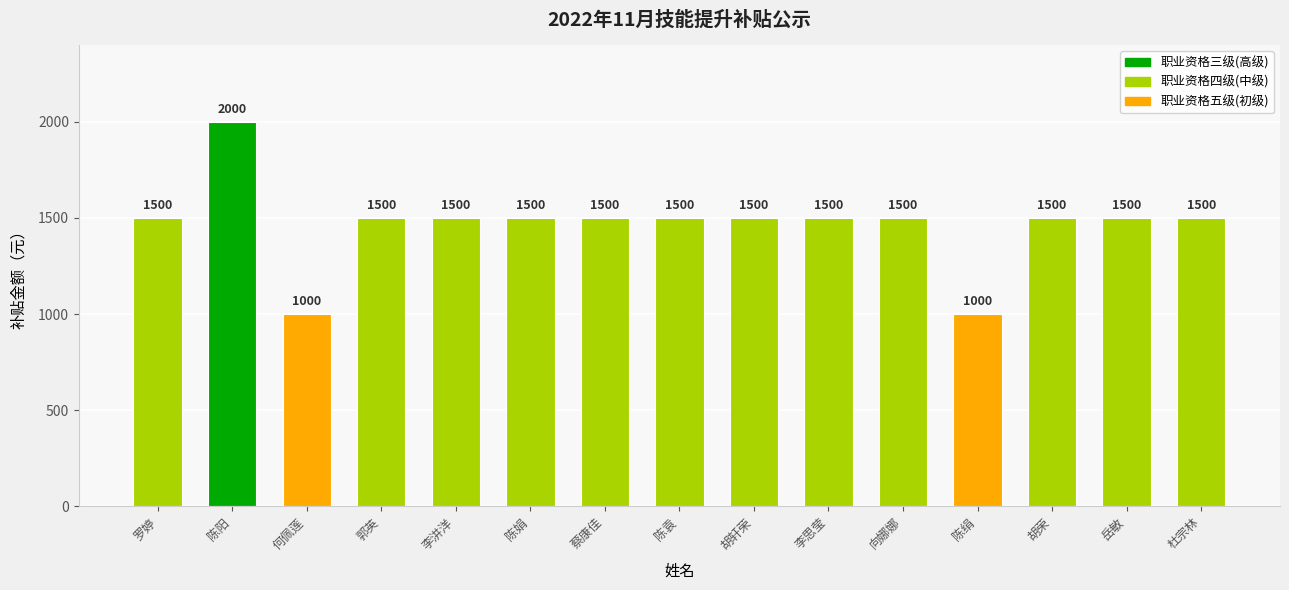

What is the maximum value shown in the chart?

2000